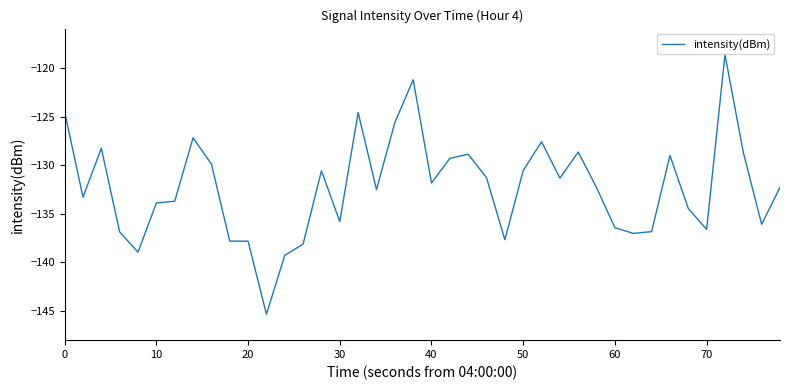

What is the smallest value displayed?

-145.3